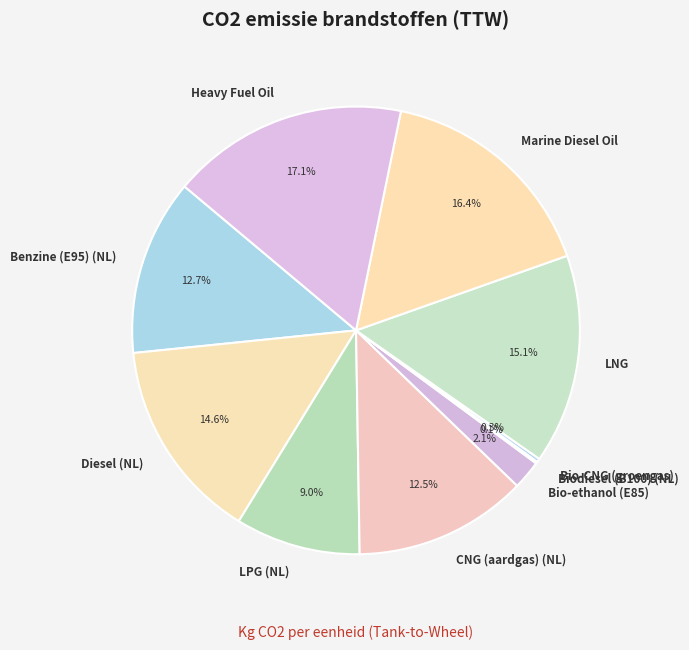

Approximately how many times larger is the value at Heavy Fuel Oil compared to Benzine (E95) (NL)?

1.3